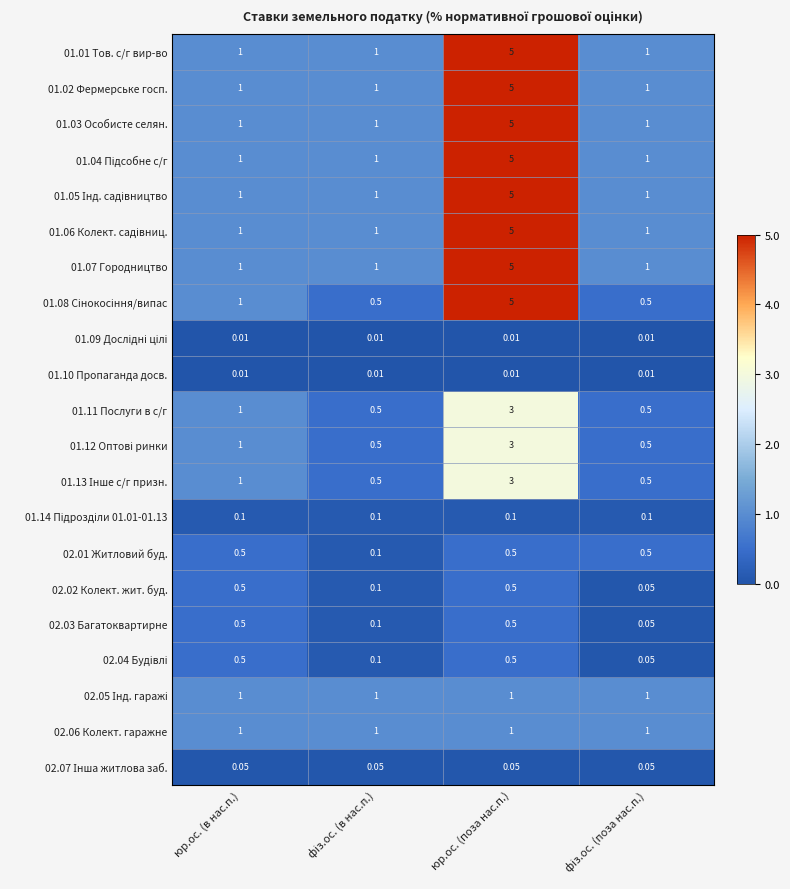

At which category is the sum across all series the highest?

юр.ос. (поза нас.п.)